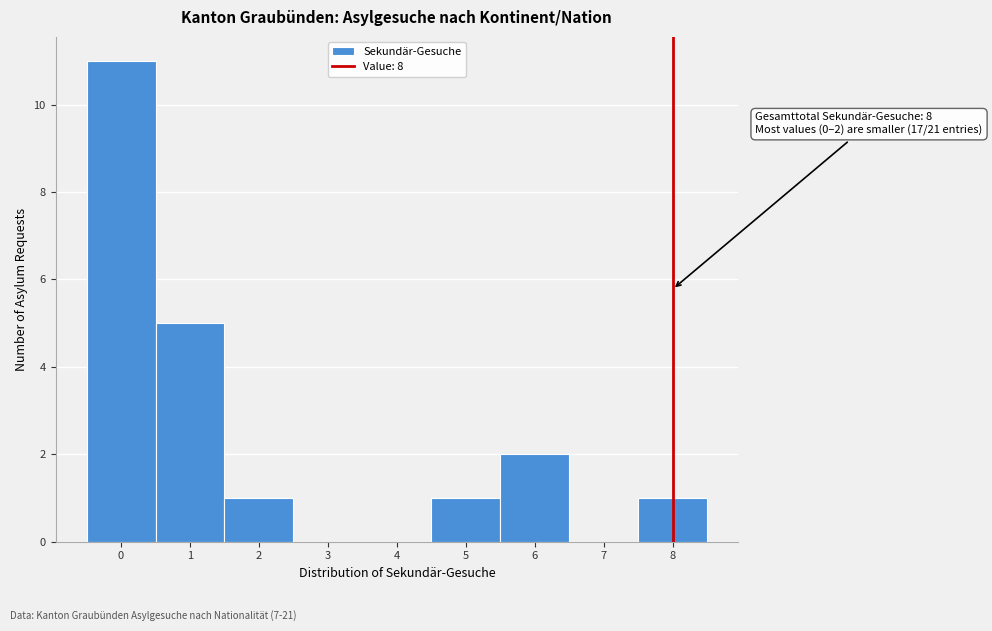

Which range on the x-axis has the tallest bar?

-0.5 to 0.5